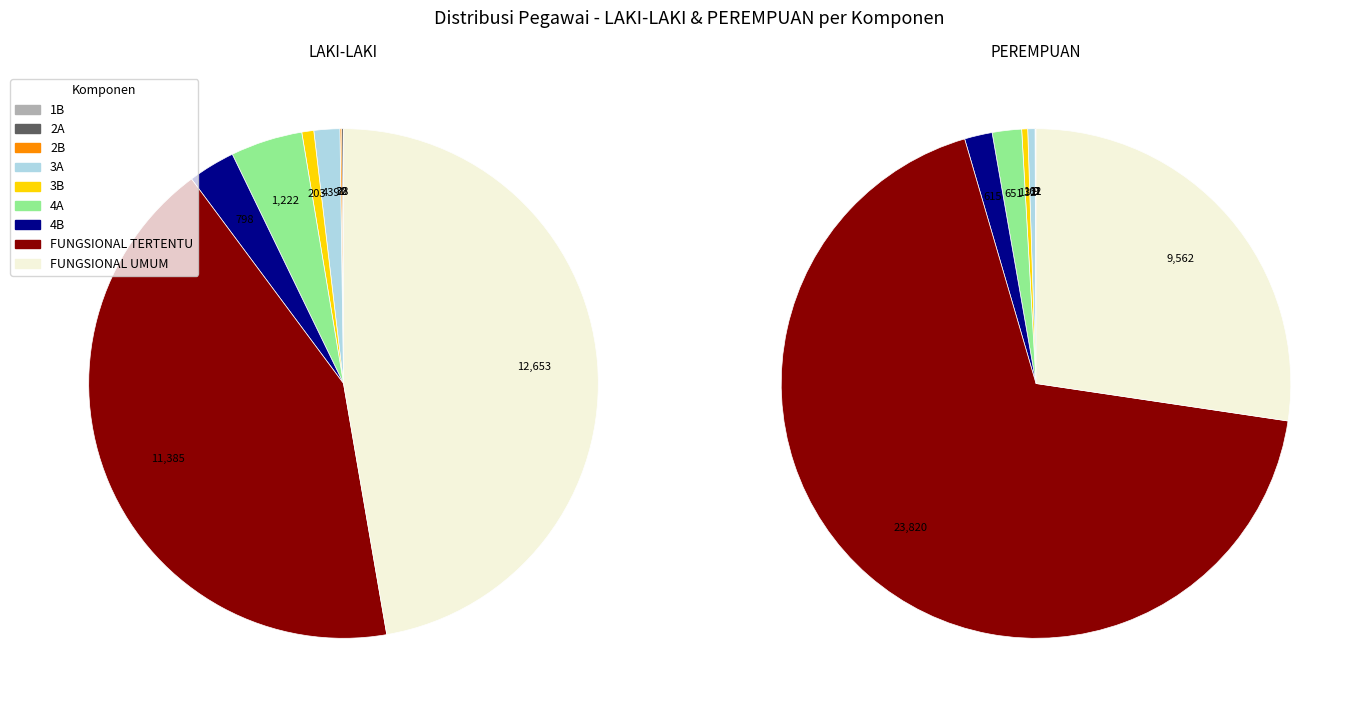

Rank the series at 2B from highest to lowest value.

LAKI-LAKI, PEREMPUAN